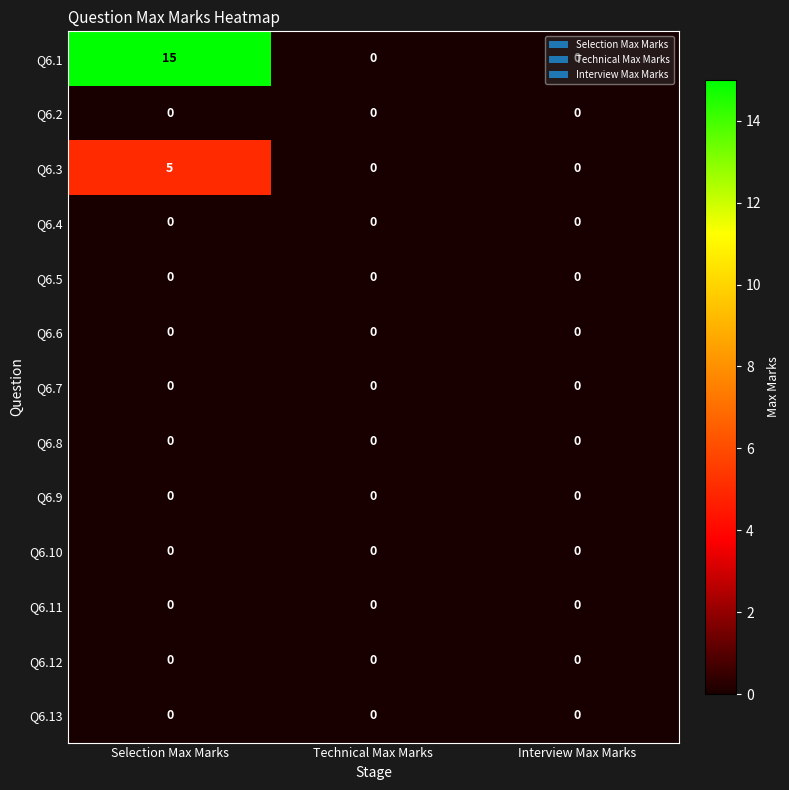

Which category has the highest value across all series?

Selection Max Marks